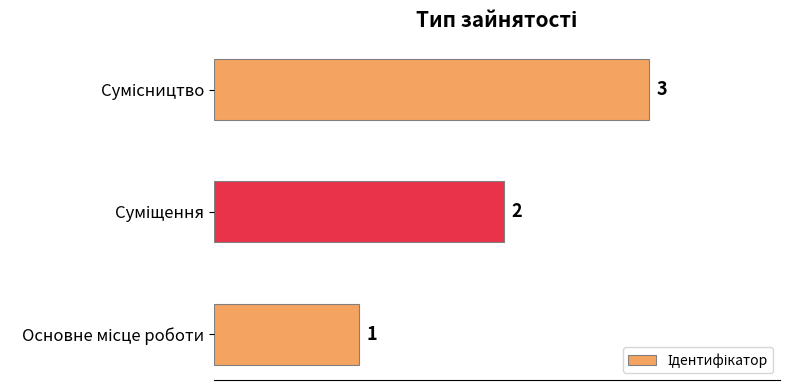

What is the maximum value shown in the chart?

3